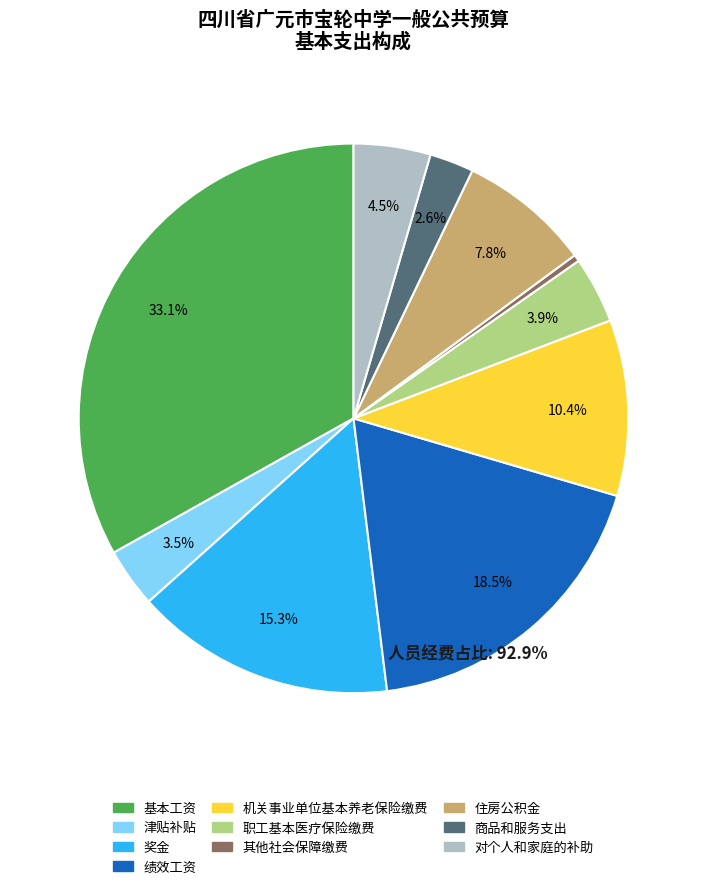

To the nearest percent, what is the difference between the largest and smallest slice percentages?

33%